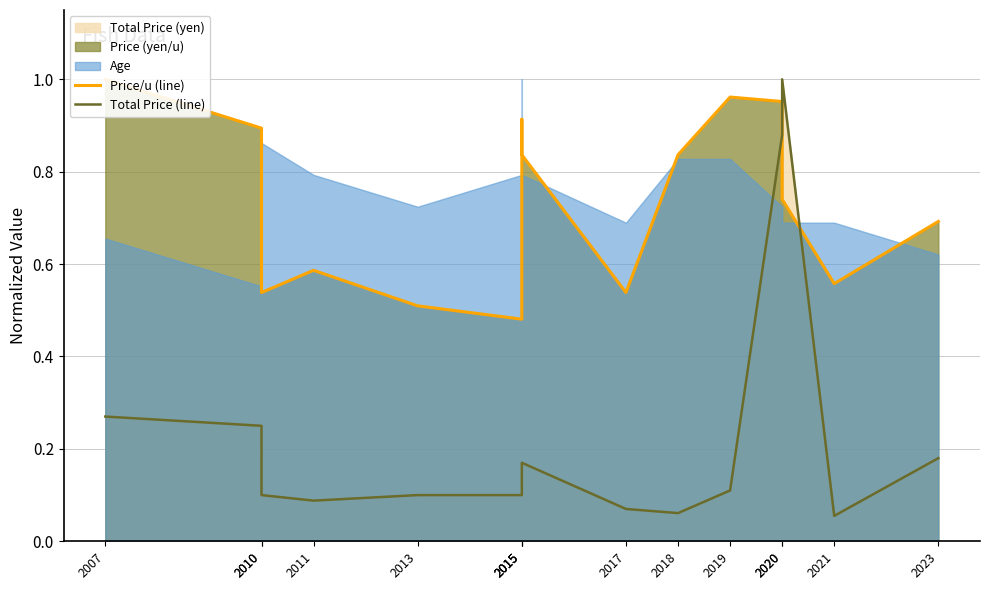

What is the difference between the Price/u (line) values at 2007 and 2018?

0.2